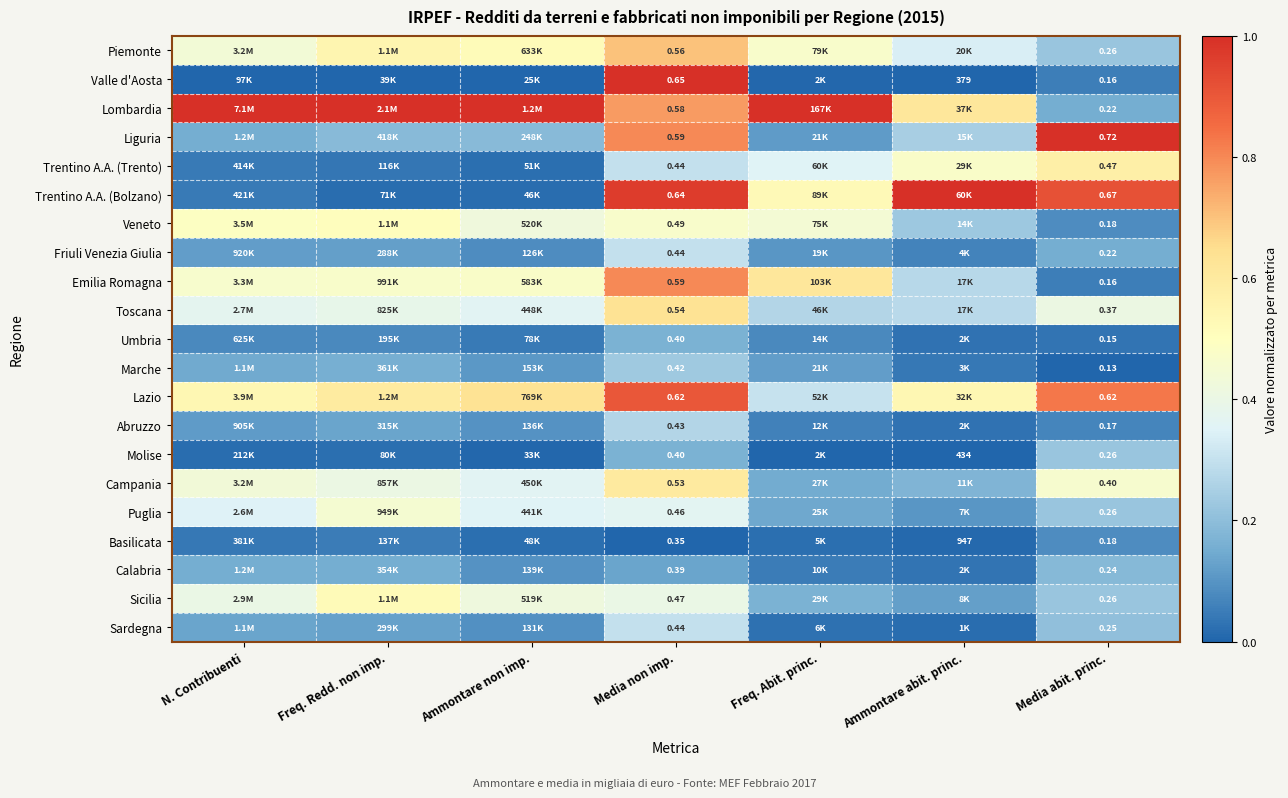

Between Media non imp. and Media abit. princ., which series saw the biggest shift?

Valle d'Aosta